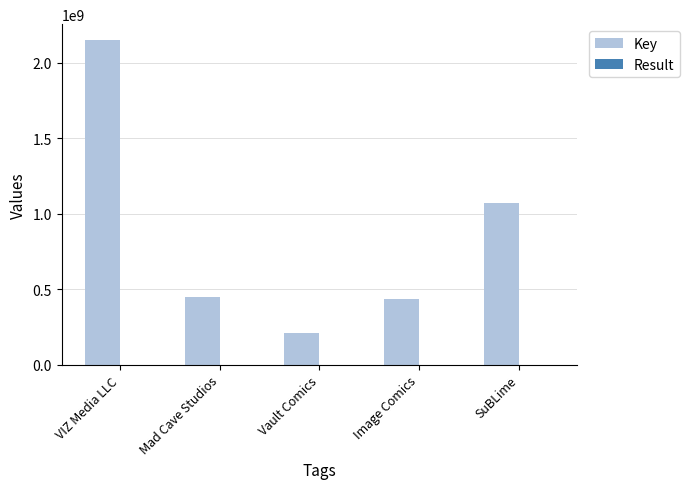

Between VIZ Media LLC and SuBLime, which series saw the biggest shift?

Key